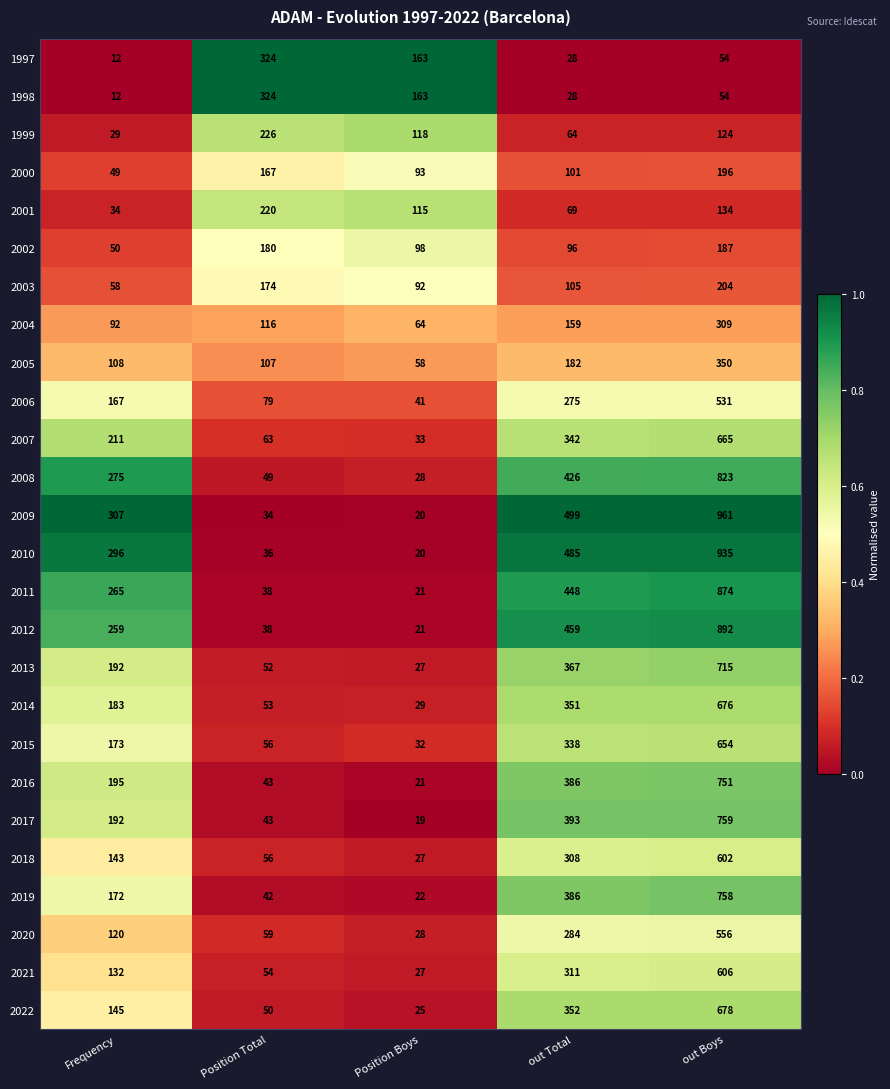

What is the difference between the 1998 values at out Total and Frequency?

16